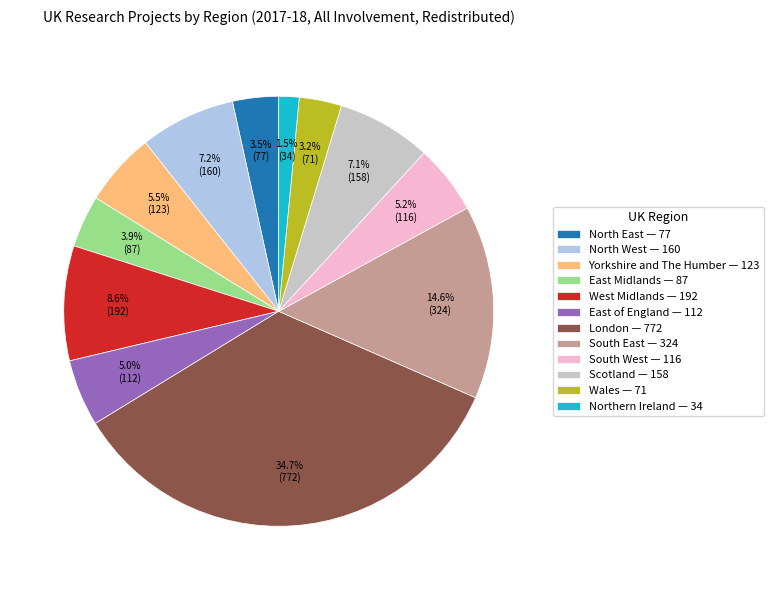

What percentage is the South West slice, to the nearest percent?

5%